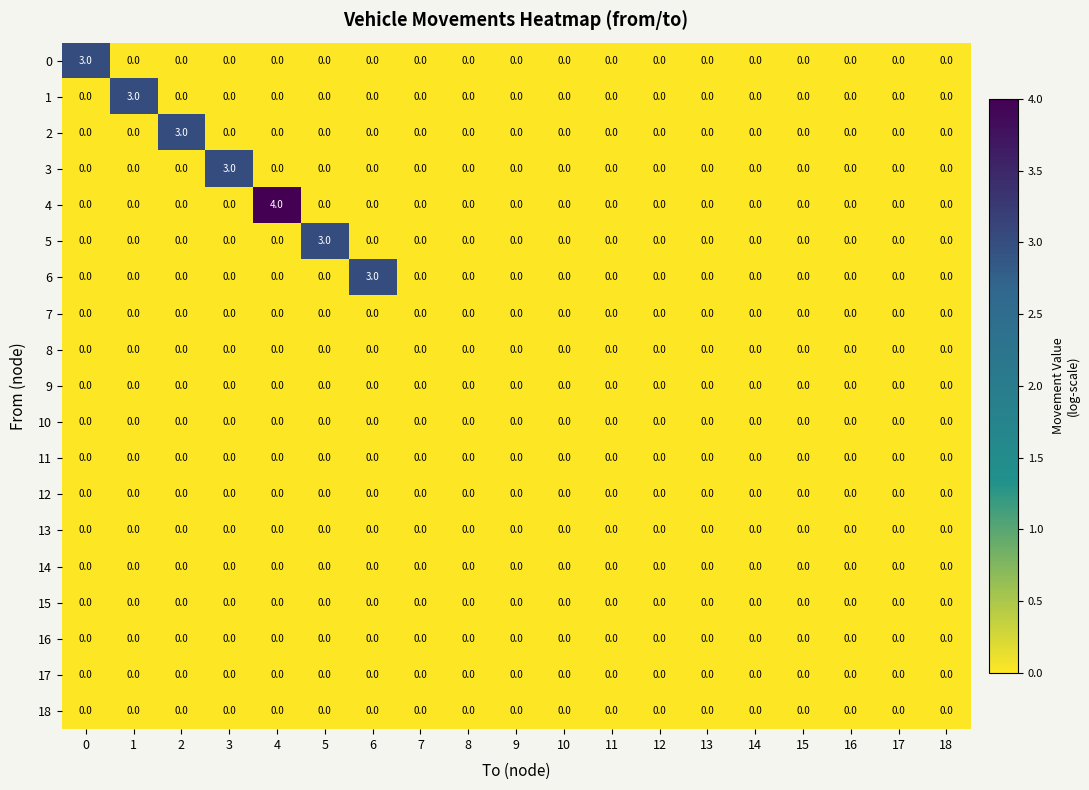

Count the 1 values in the range 0 to 1.

18